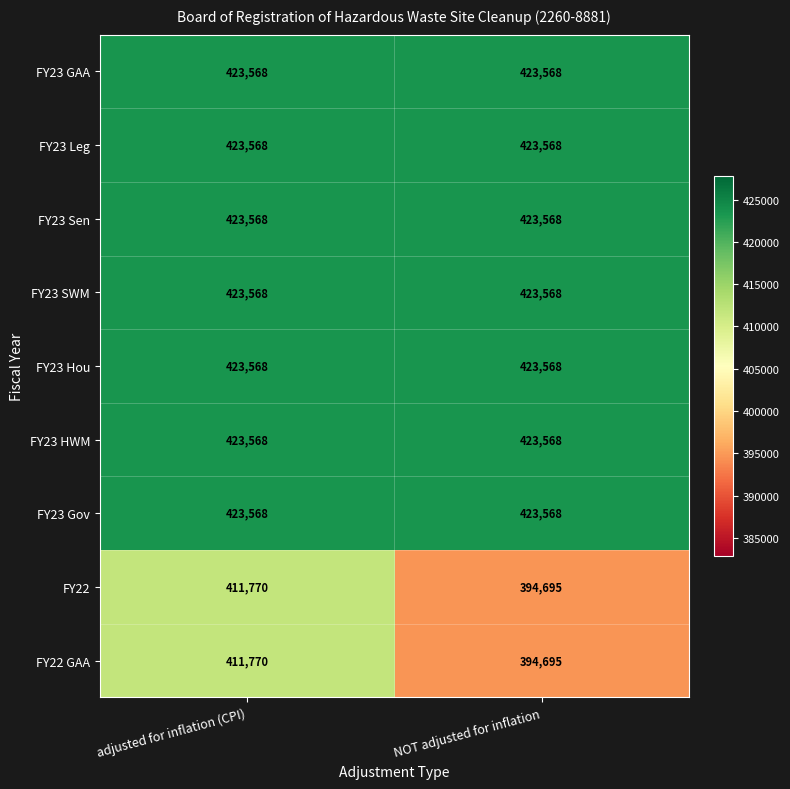

At which label does FY22 reach its peak?

adjusted for inflation (CPI)